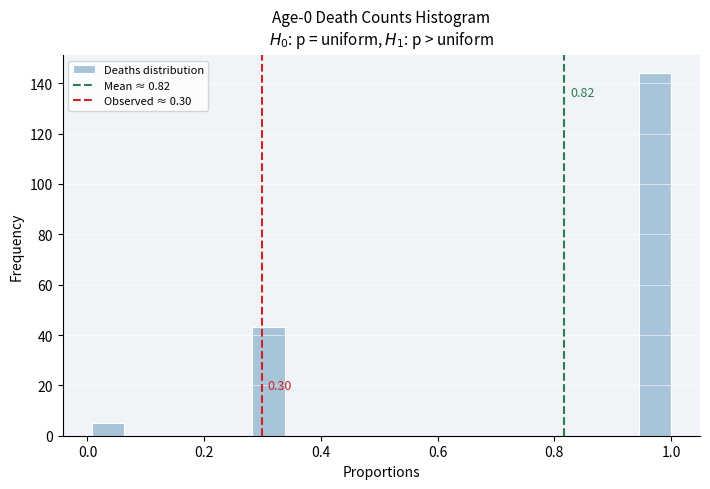

Read against the x-axis, roughly where is the centre of the tallest bar?

0.98